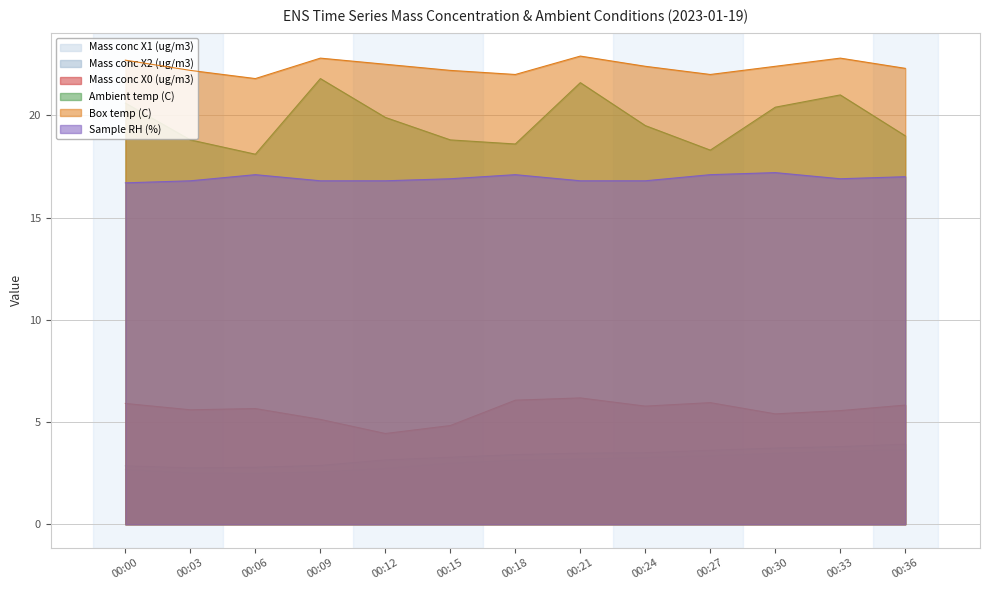

What is the sum of the Box temp (C) values at 00:21 and 00:30?

45.3